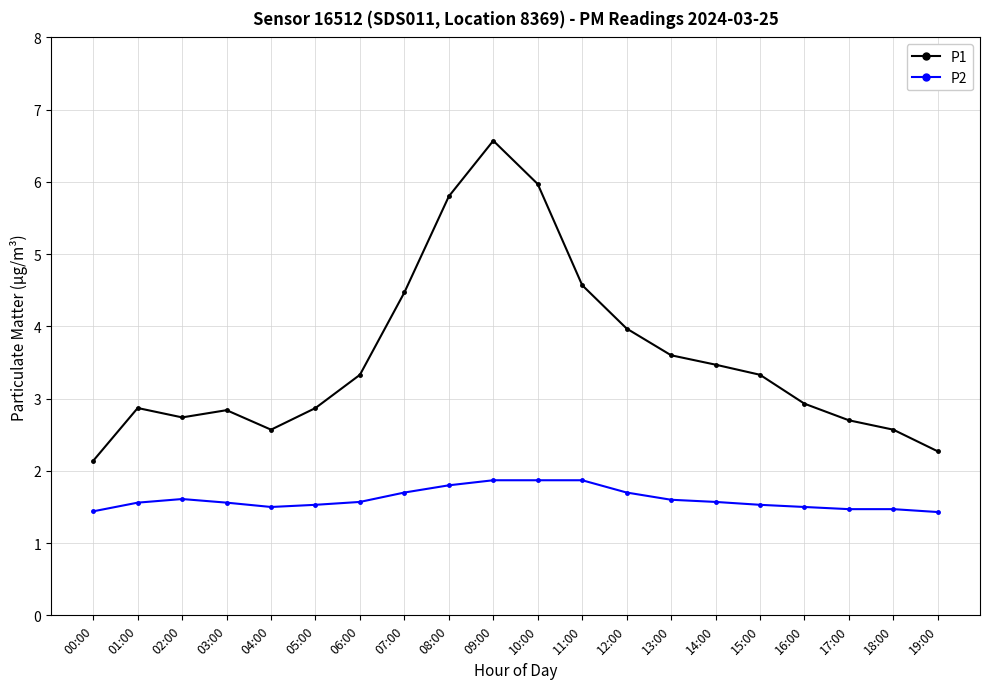

What is the total value across all series at 10:00?

7.8